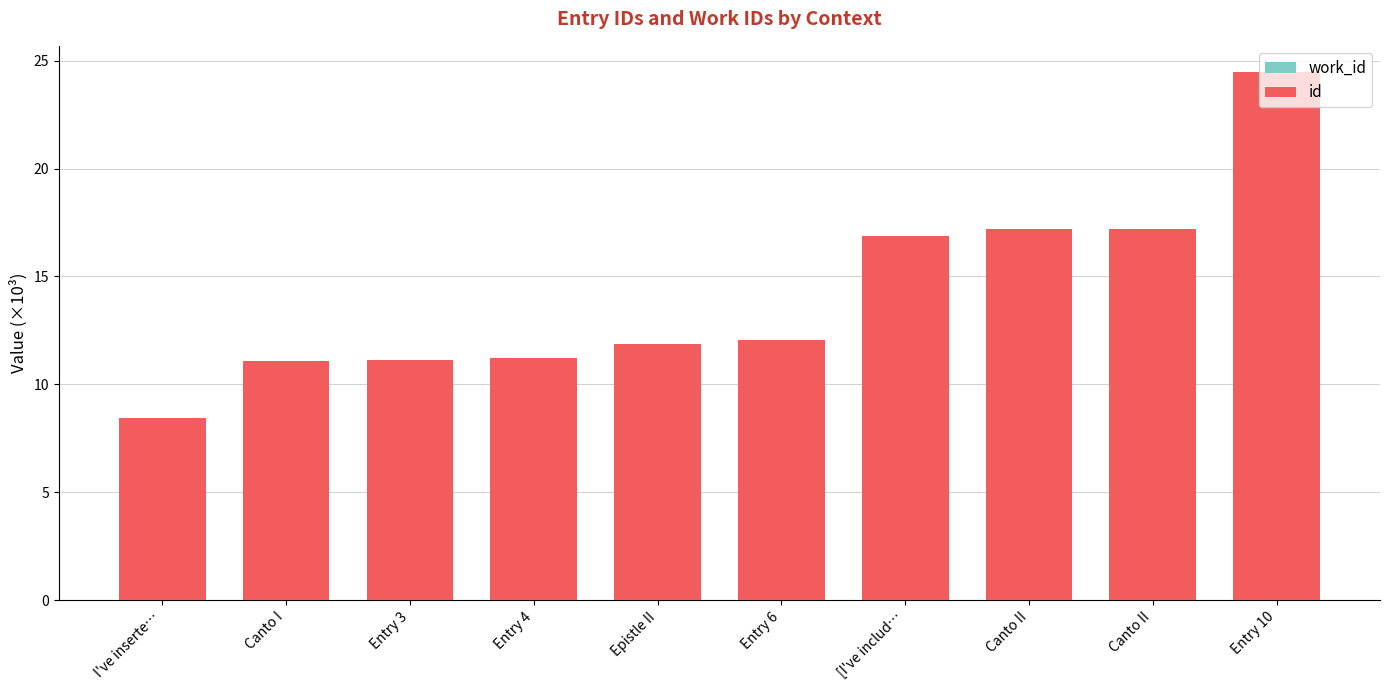

What is the label of the 8th bar from the right?

Entry 3